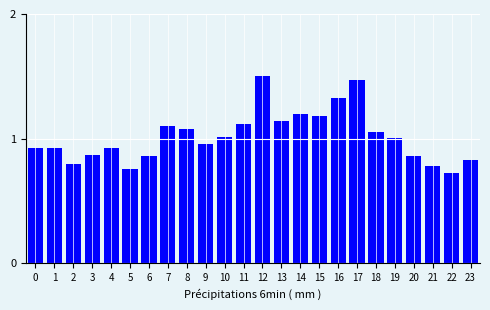

What is the change in value from 2 to 20?

+0.1